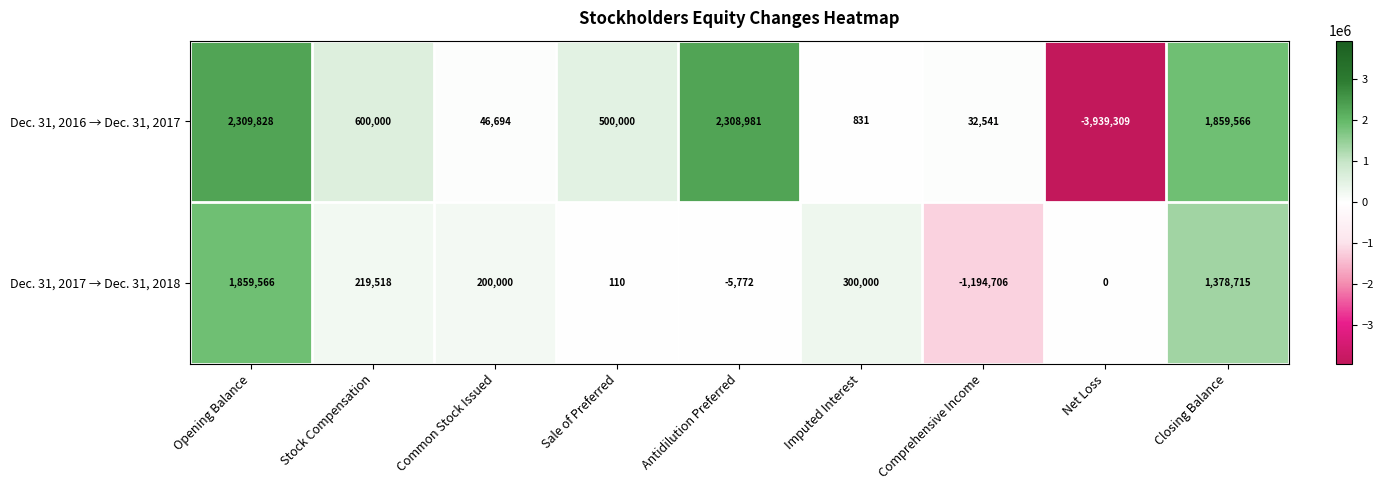

Count the number of categories in the chart.

9